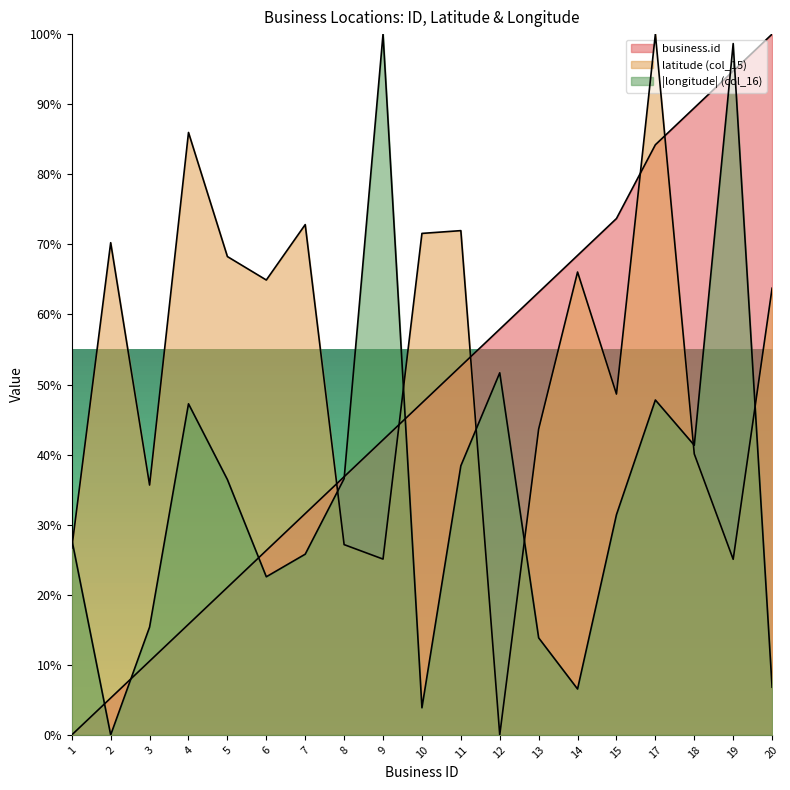

Reading left to right, transcribe all the data shown in this chart.

business.id: 0.0	5.3	10.5	15.8	21.1	26.3	31.6	36.8	42.1	47.4	52.6	57.9	63.2	68.4	73.7	84.2	89.5	94.7	100.0
latitude: 26.7	70.2	35.7	86.0	68.3	64.9	72.8	27.2	25.1	71.6	72.0	0.0	43.6	66.1	48.6	100.0	40.1	25.1	63.7
longitude: 27.9	0.0	15.4	47.2	36.4	22.6	25.8	36.6	100.0	3.9	38.4	51.7	13.8	6.5	31.4	47.8	41.3	98.7	6.8